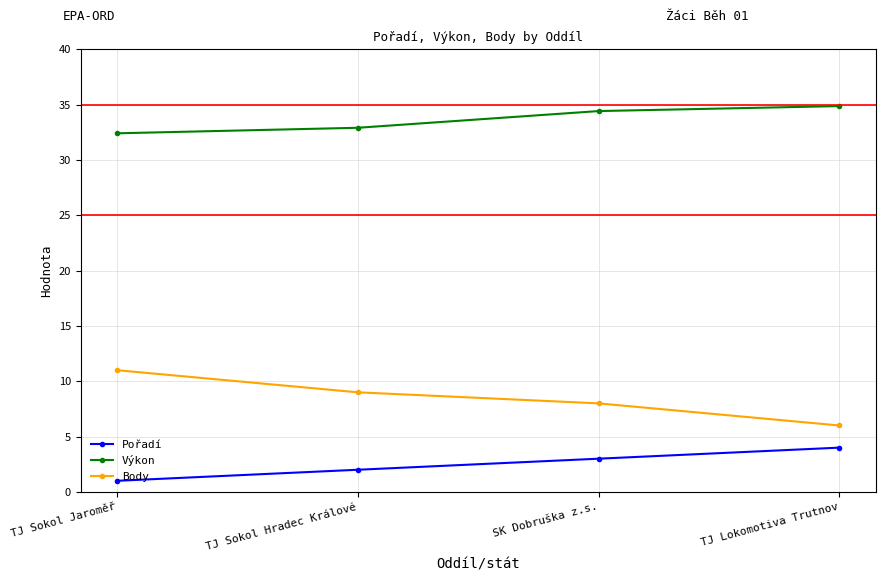

The value of Pořadí at TJ Lokomotiva Trutnov is 7.0. True or false?

False